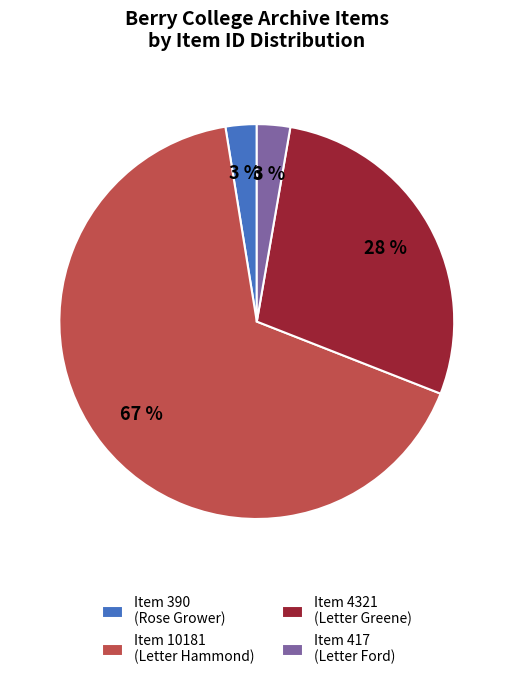

How many segments does this pie chart have?

4